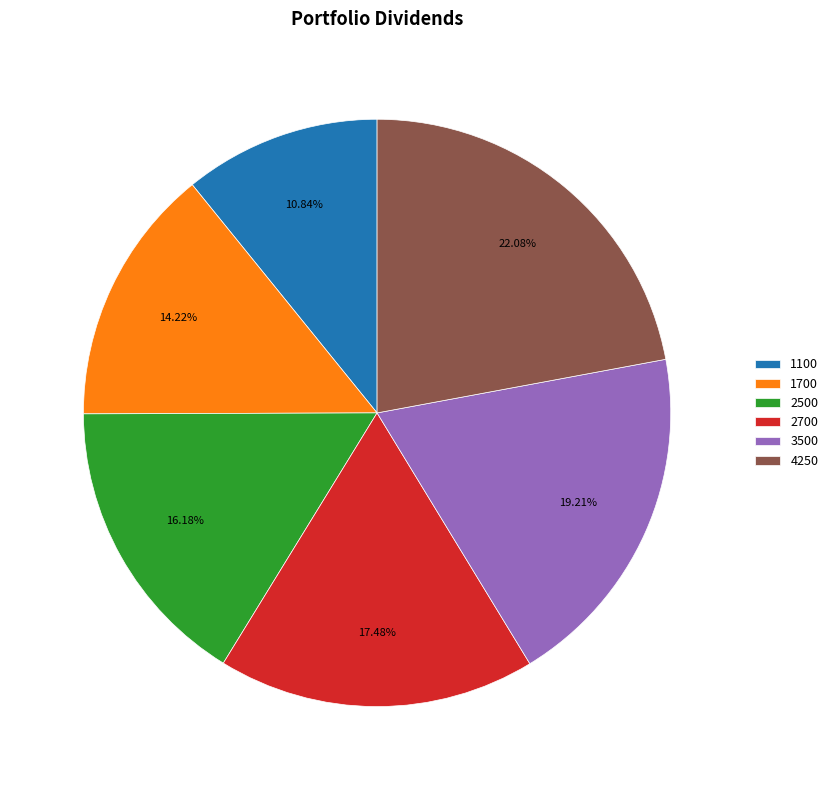

To the nearest percent, what is the difference between the largest and smallest slice percentages?

11%